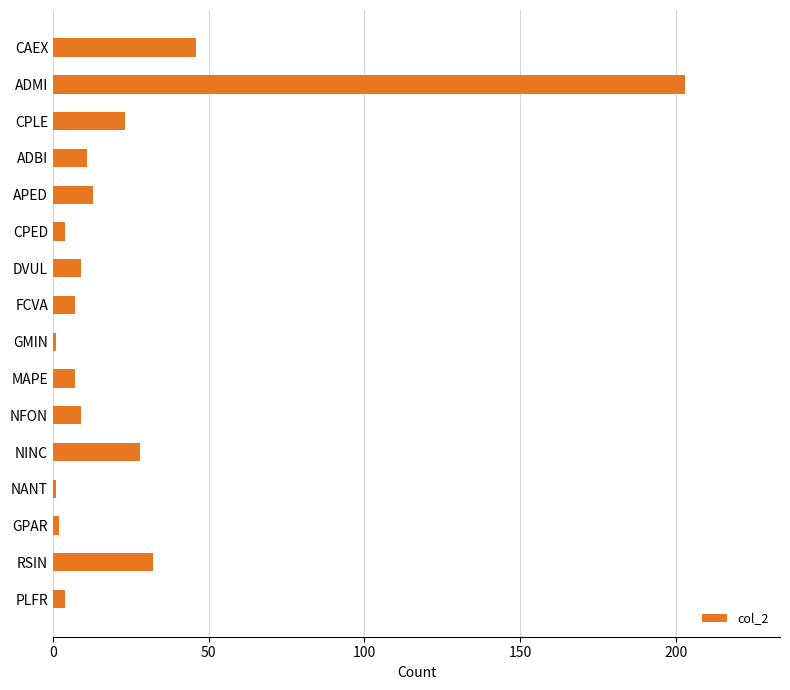

Reading bottom to top, transcribe all the data shown in this chart.

PLFR=4	RSIN=32	GPAR=2	NANT=1	NINC=28	NFON=9	MAPE=7	GMIN=1	FCVA=7	DVUL=9	CPED=4	APED=13	ADBI=11	CPLE=23	ADMI=203	CAEX=46